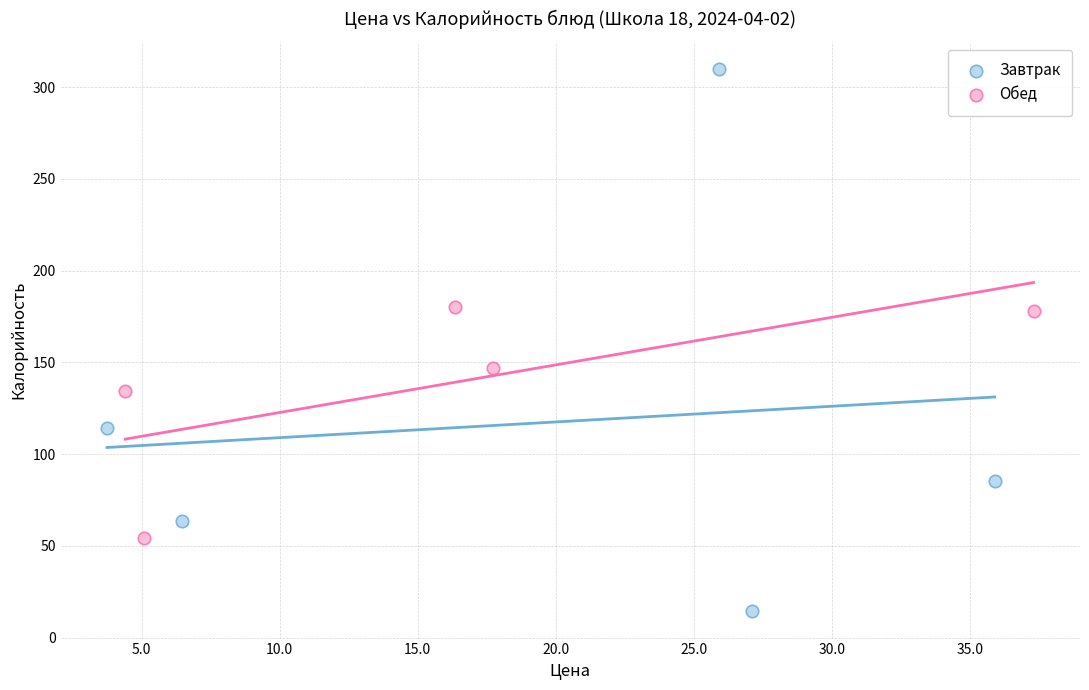

Which series reaches the maximum Y coordinate?

Завтрак